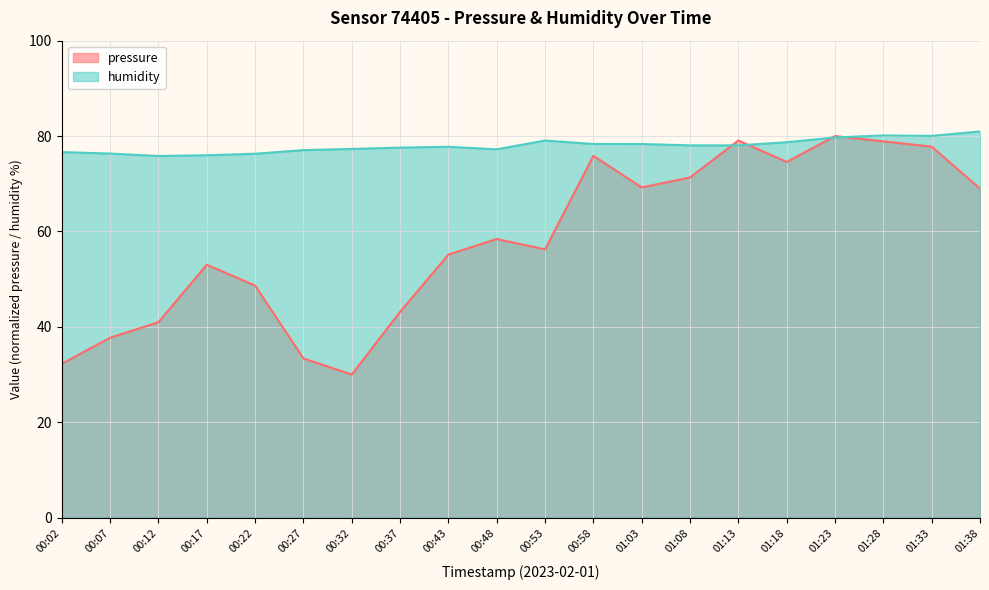

How many interior local valleys does the pressure series have?

4